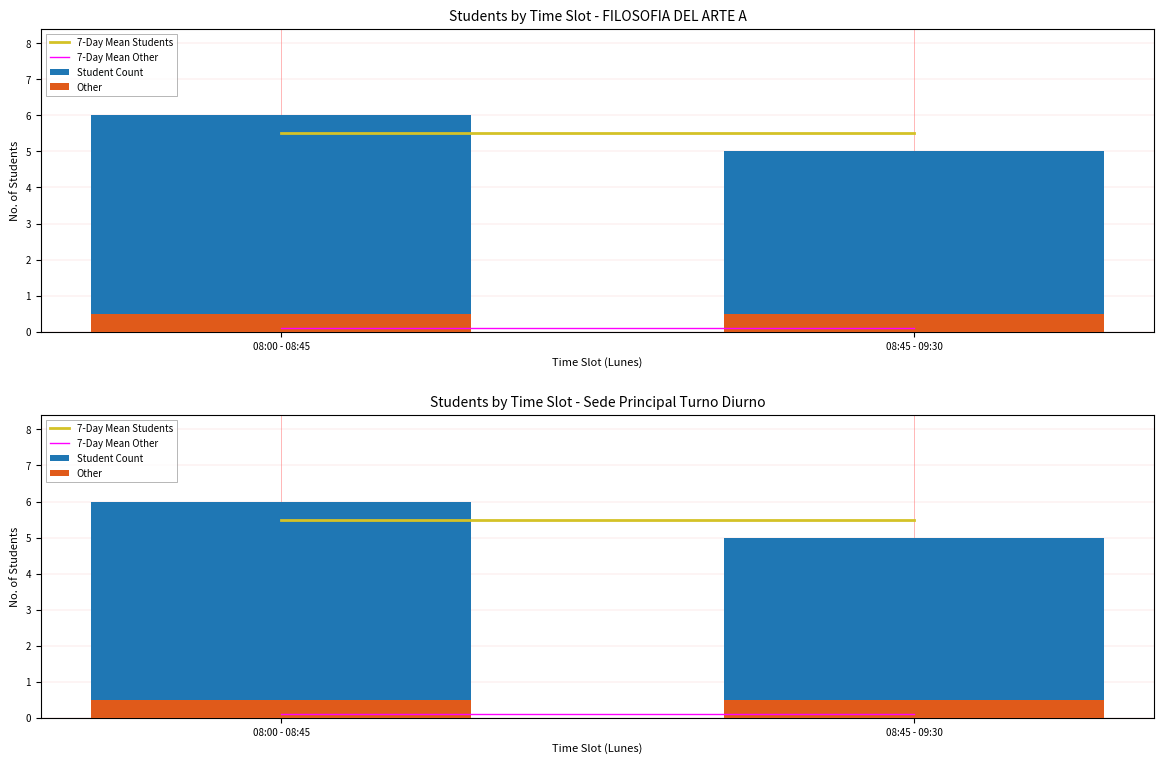

What are all the series names shown in the legend?

7-Day Mean Students, 7-Day Mean Other, Student Count, Other